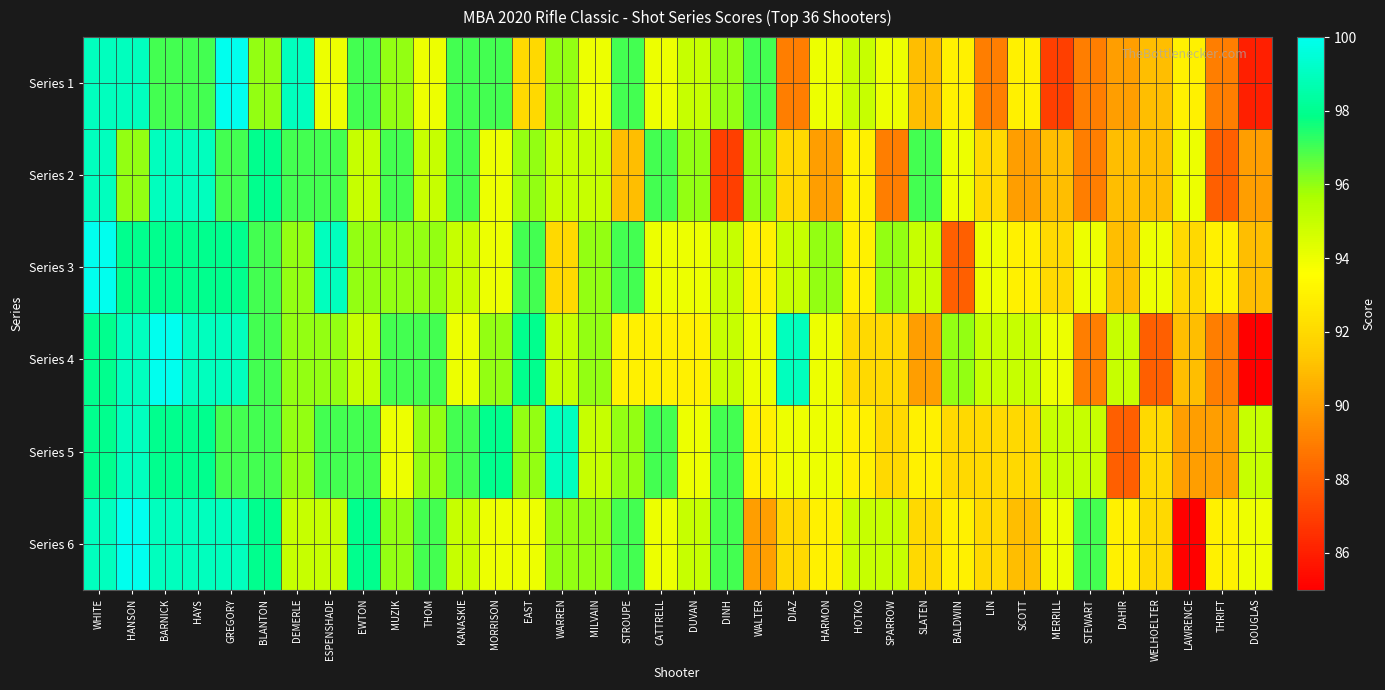

What is the spread (max minus min) of values at DEMERLE?

4